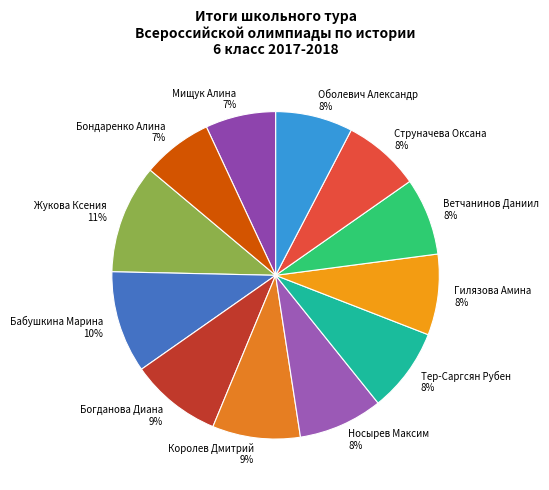

Is there any slice that represents more than half of the pie?

No